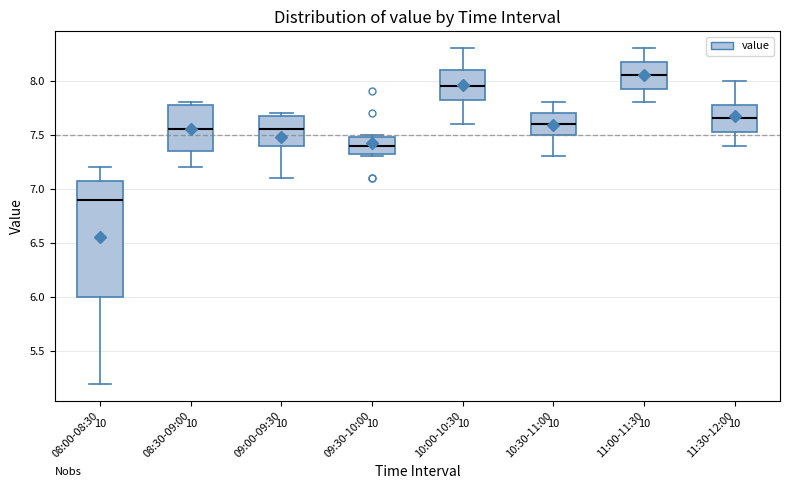

Which box's median line is the highest?

11:00-11:30